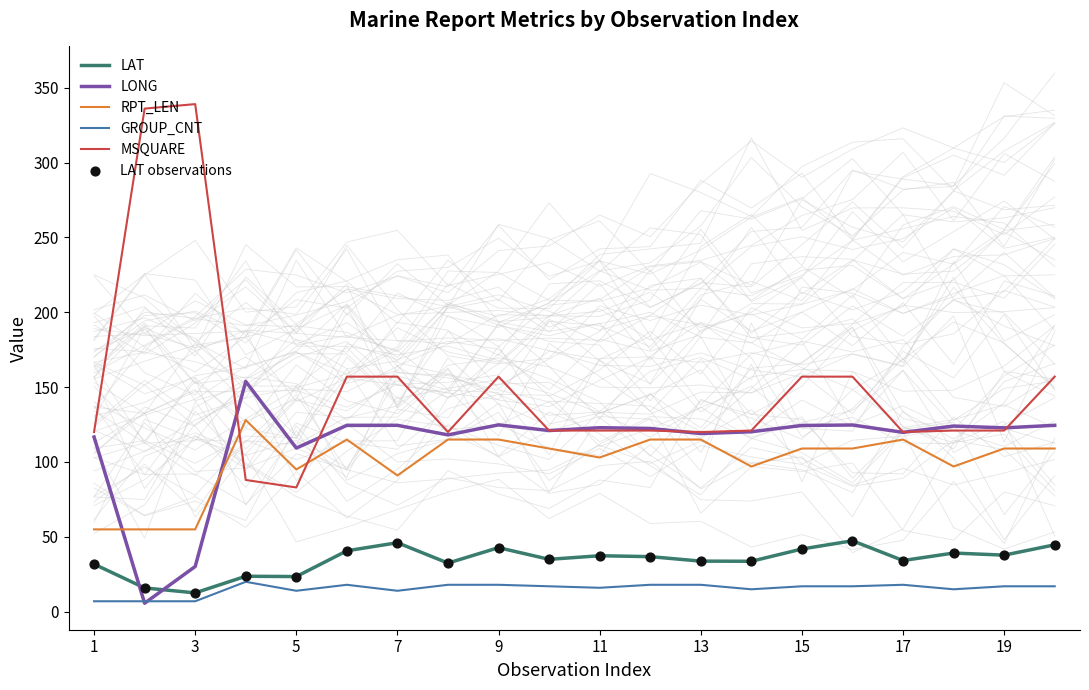

What are all the series names shown in the legend?

LAT, LONG, RPT_LEN, GROUP_CNT, MSQUARE, LAT observations